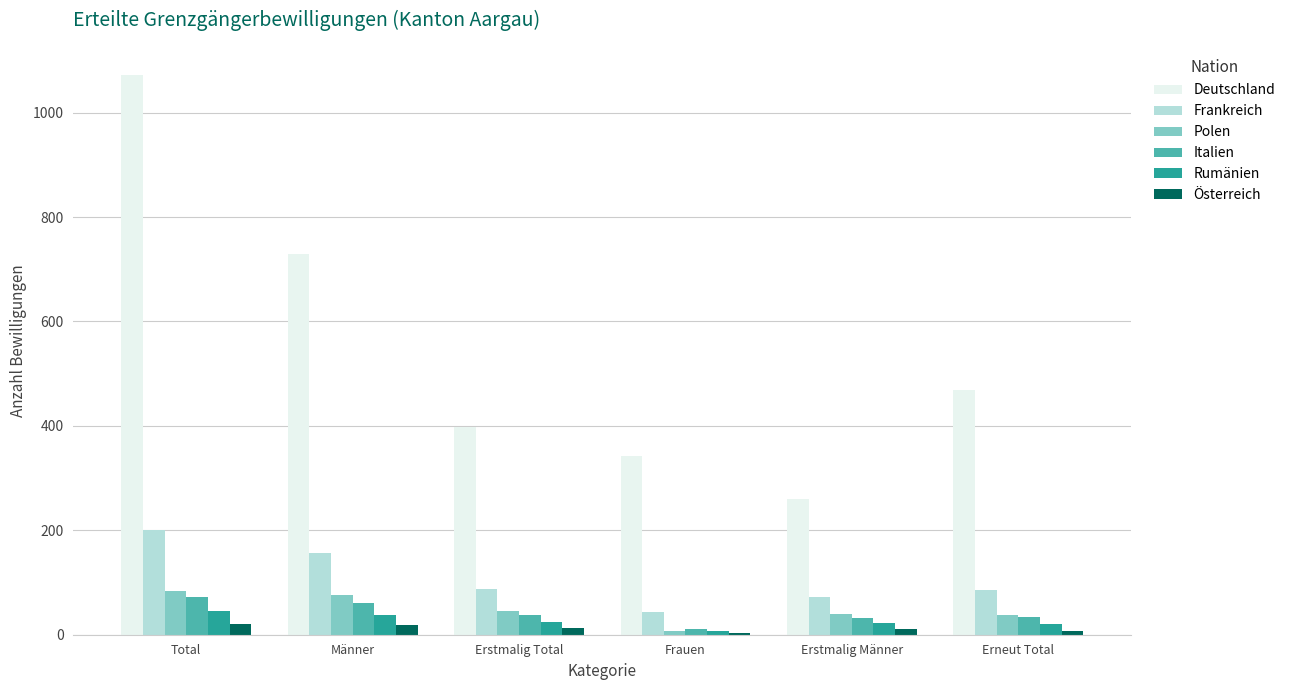

Which series changed the most between Frauen and Erneut Total?

Deutschland